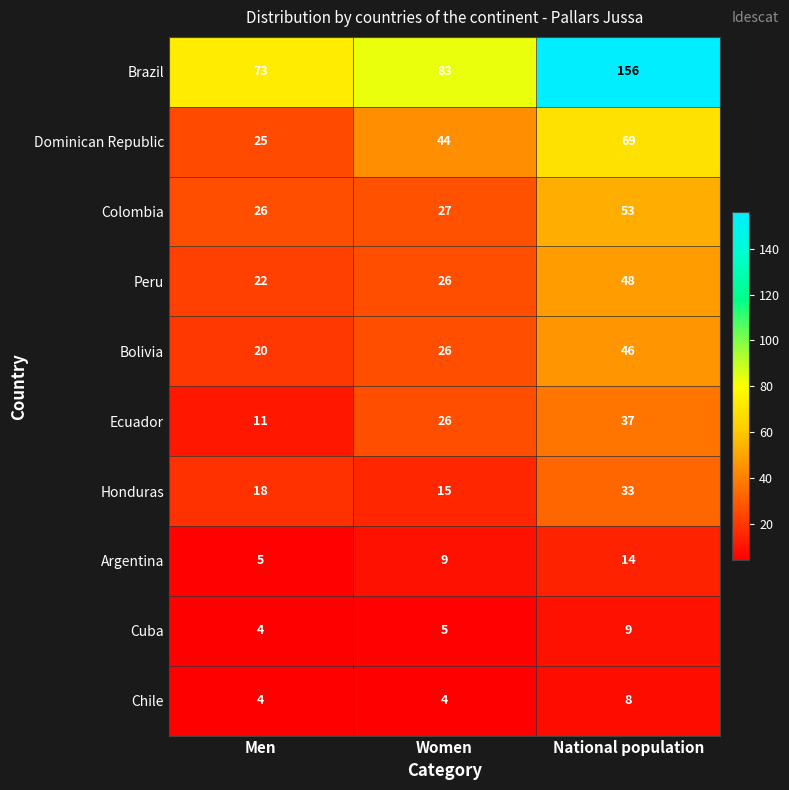

At how many categories does at least one series exceed 41?

3